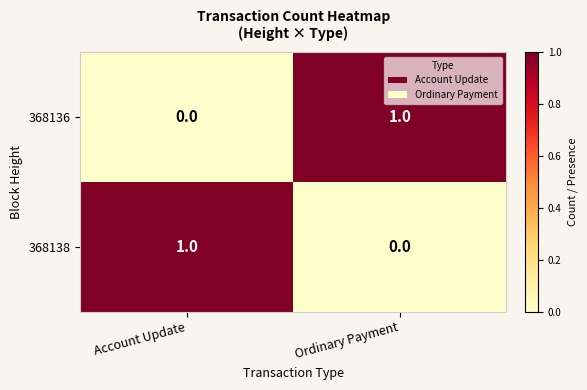

At Ordinary Payment, list the series in order from smallest to largest.

368138, 368136